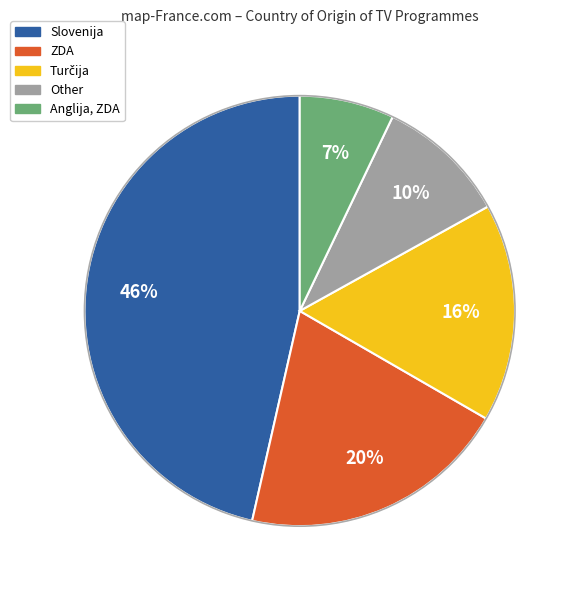

Do Anglija, ZDA and Other together represent more than half of the pie?

No